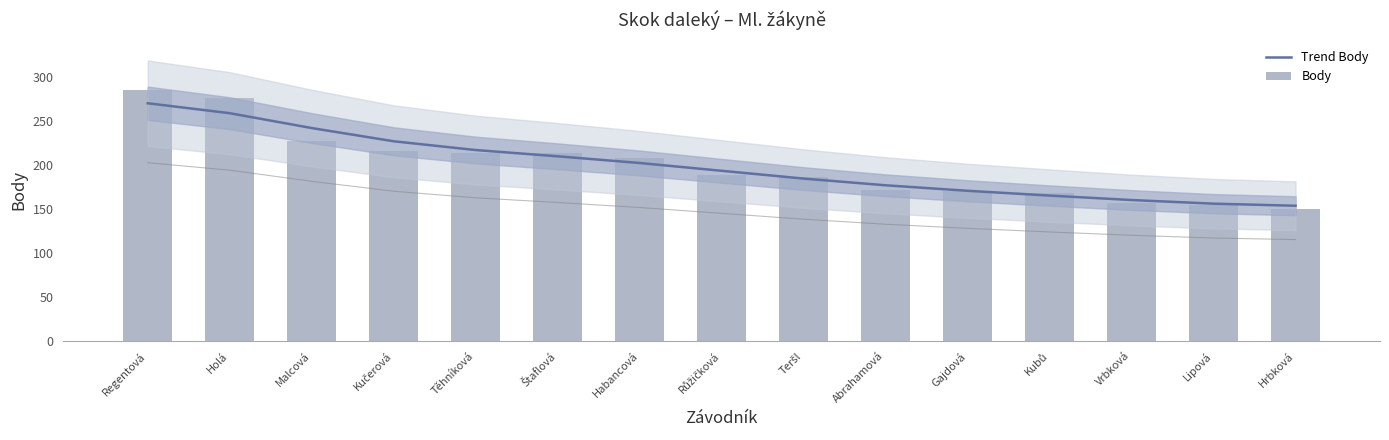

Reading left to right, list all the values displayed in this chart.

Trend Body: Regentová=270.0	Holá=258.7	Malcová=241.8	Kučerová=226.8	Těhníková=216.8	Štaflová=209.7	Habancová=202.1	Růžičková=193.3	Teršl=184.5	Abrahamová=176.8	Gajdová=170.6	Kubů=165.1	Vrbková=160.1	Lipová=156.0	Hrbková=153.6
Body: Regentová=285.0	Holá=276.0	Malcová=227.0	Kučerová=216.0	Těhníková=214.0	Štaflová=214.0	Habancová=208.0	Růžičková=188.0	Teršl=186.0	Abrahamová=172.0	Gajdová=170.0	Kubů=168.0	Vrbková=157.0	Lipová=155.0	Hrbková=150.0